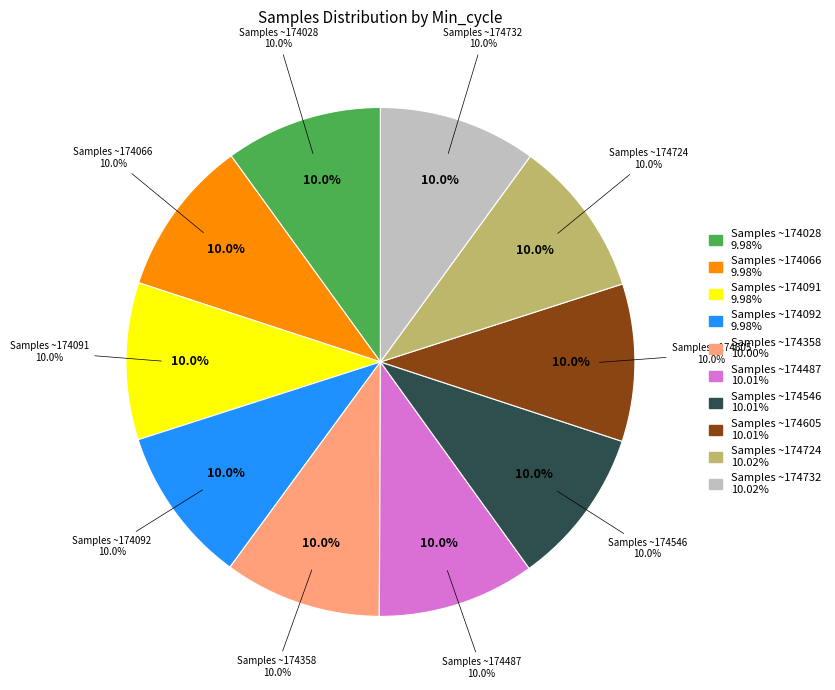

Between 28 and 28, which is larger?

28